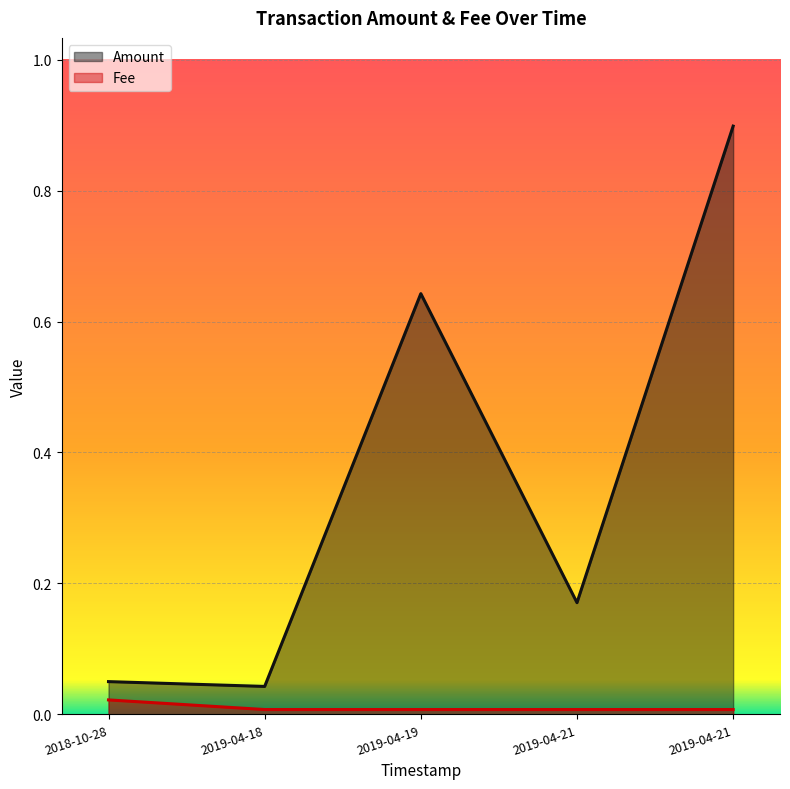

What position from the left is 2018-10-28 11:07:25?

1